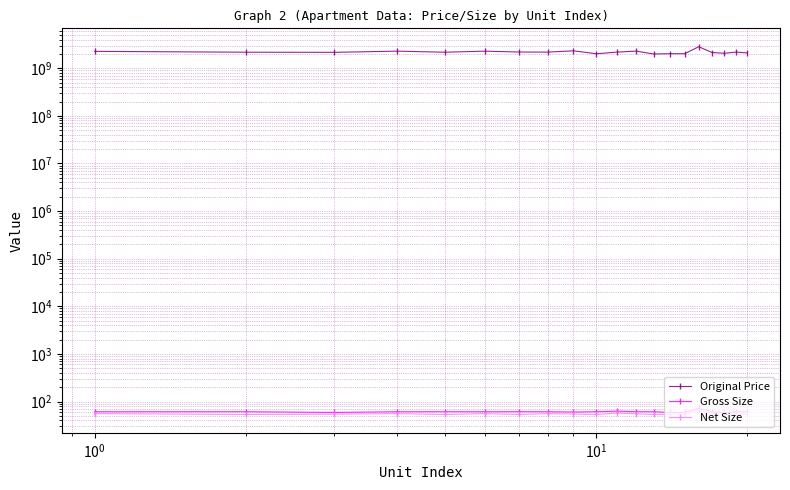

How many lines are shown in the chart?

3